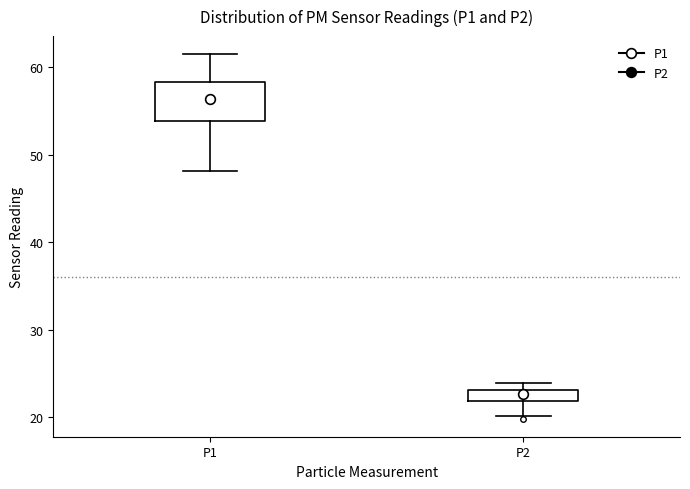

Where does the lower whisker of the box for P1 end on the y-axis? The values are not printed on the chart, so give them approximately, as read against the axis.

48